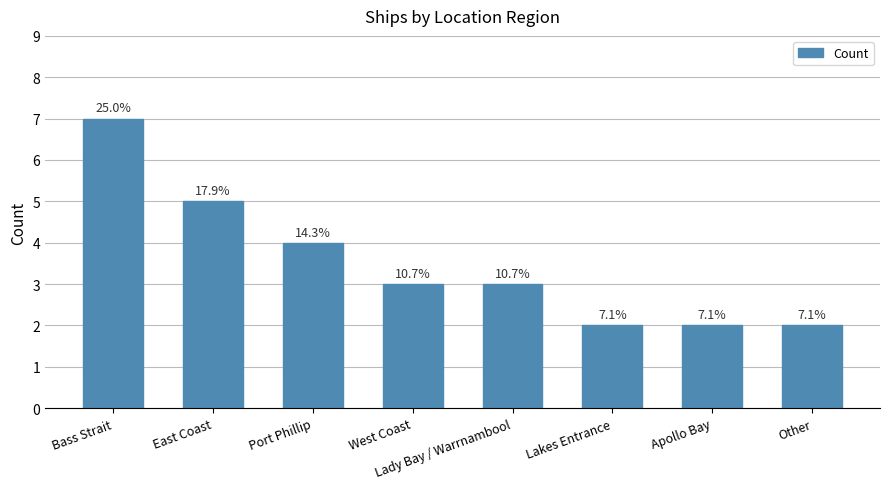

How many bars are there in total?

8